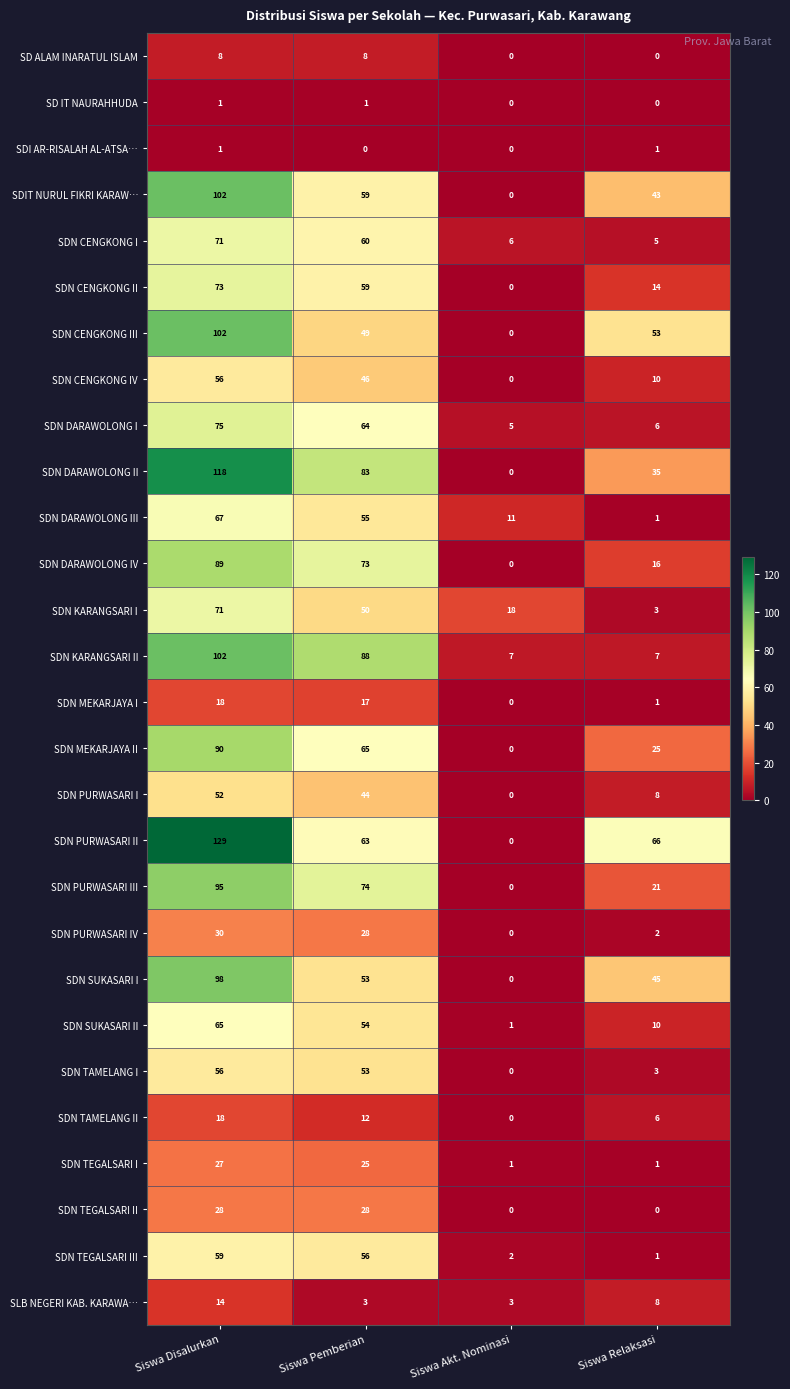

What is the spread (max minus min) of values at Siswa Relaksasi?

66